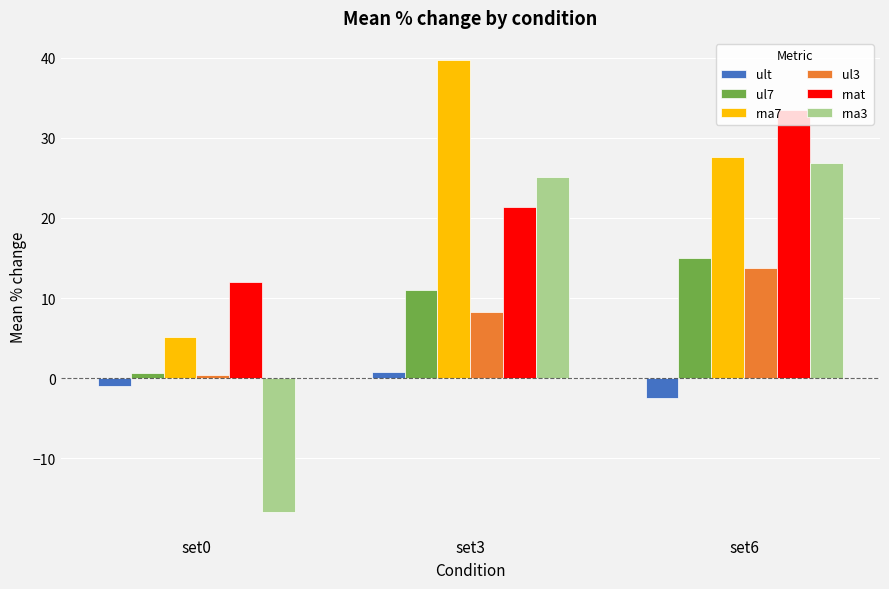

What is the sum of the rnat values at set6 and set0?

45.5